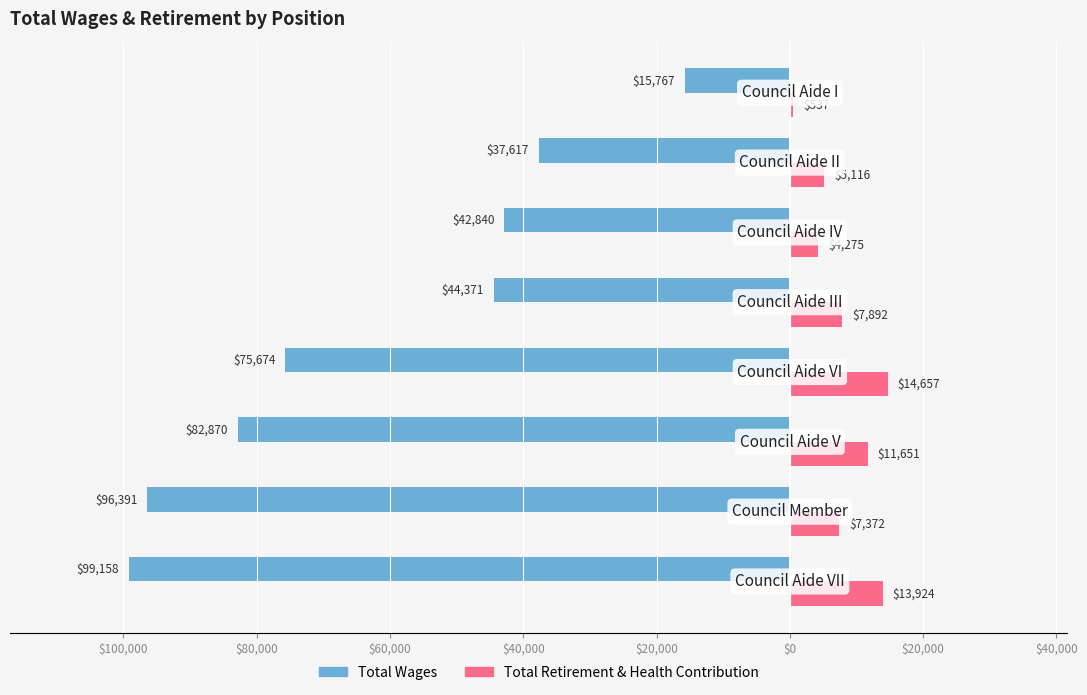

What is the average value of the Total Retirement & Health Contribution series?

8178